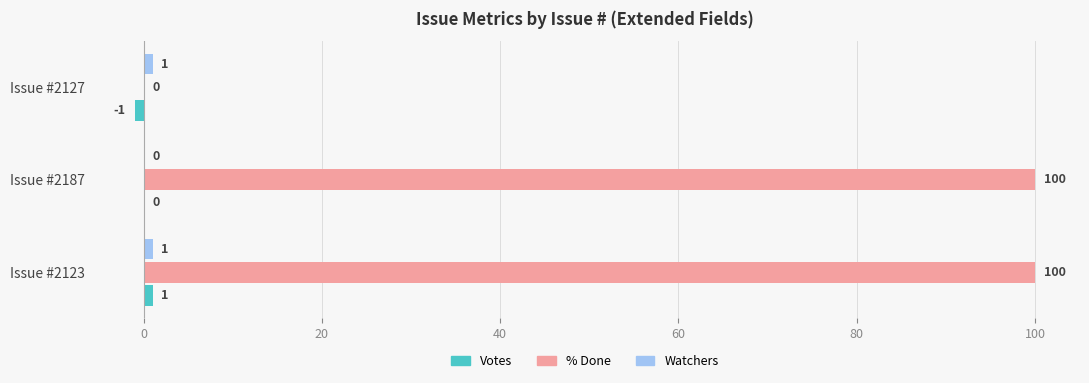

Which series changed the most between Issue #2187 and Issue #2127?

% Done